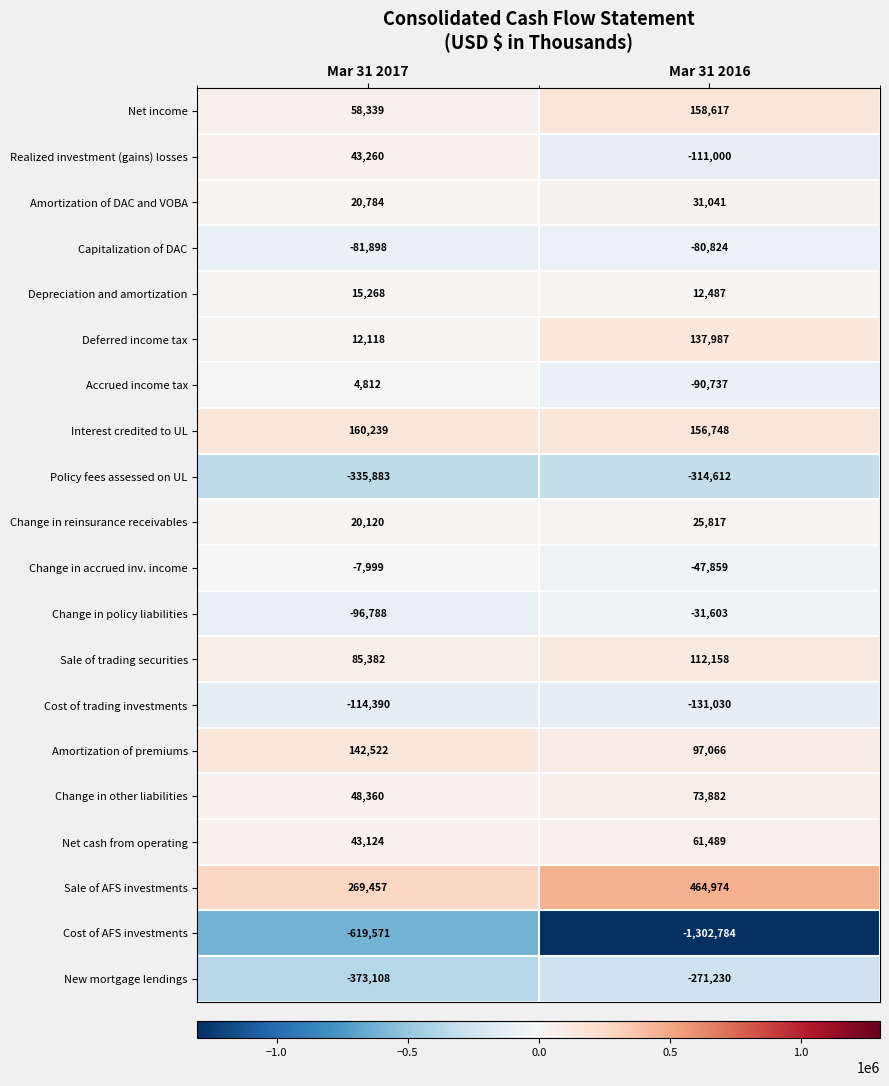

Between Mar 31 2017 and Mar 31 2016, which series saw the biggest shift?

Cost of AFS investments